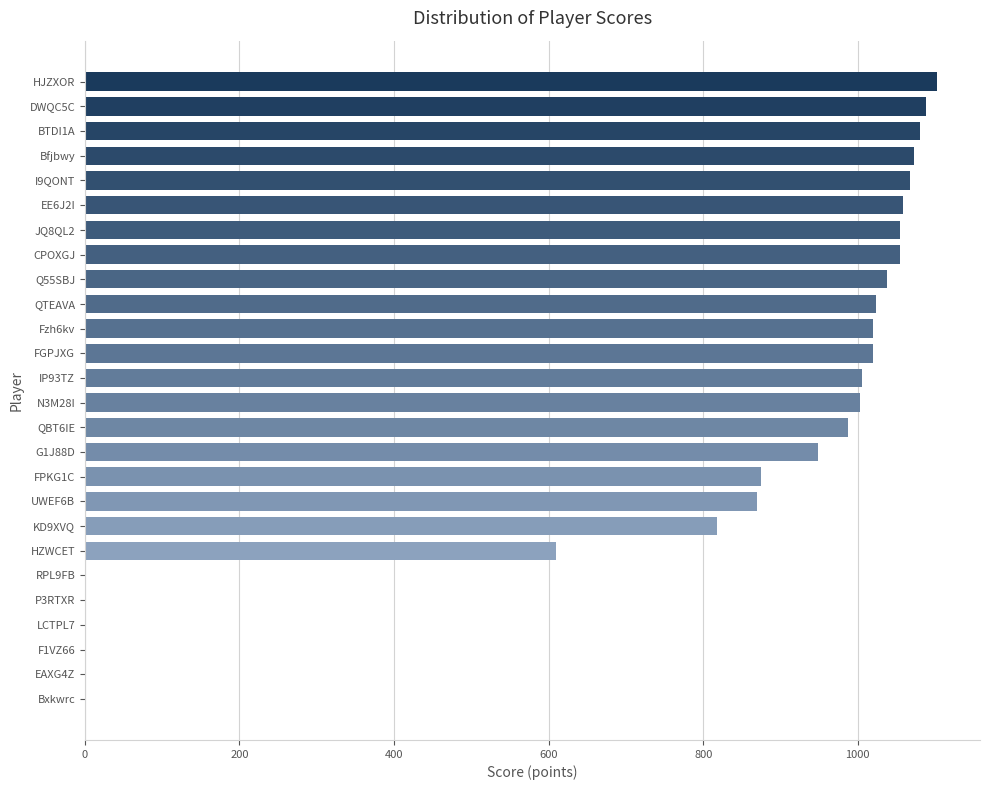

What is the ratio of the value at JQ8QL2 to the value at FGPJXG?

1.0